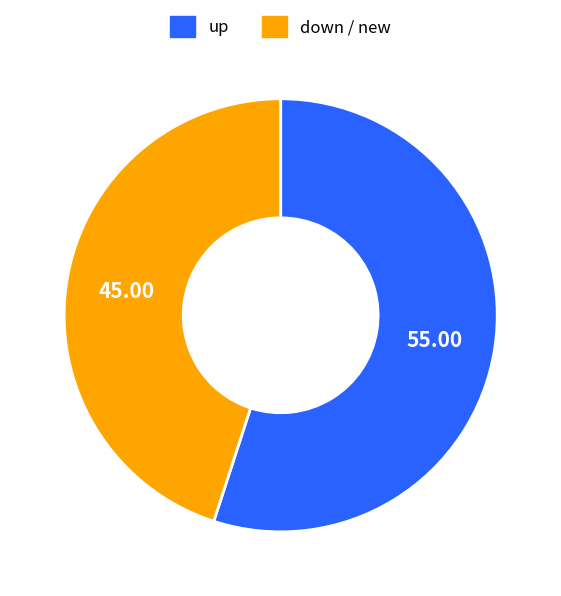

What is the smallest slice in the pie chart?

down / new